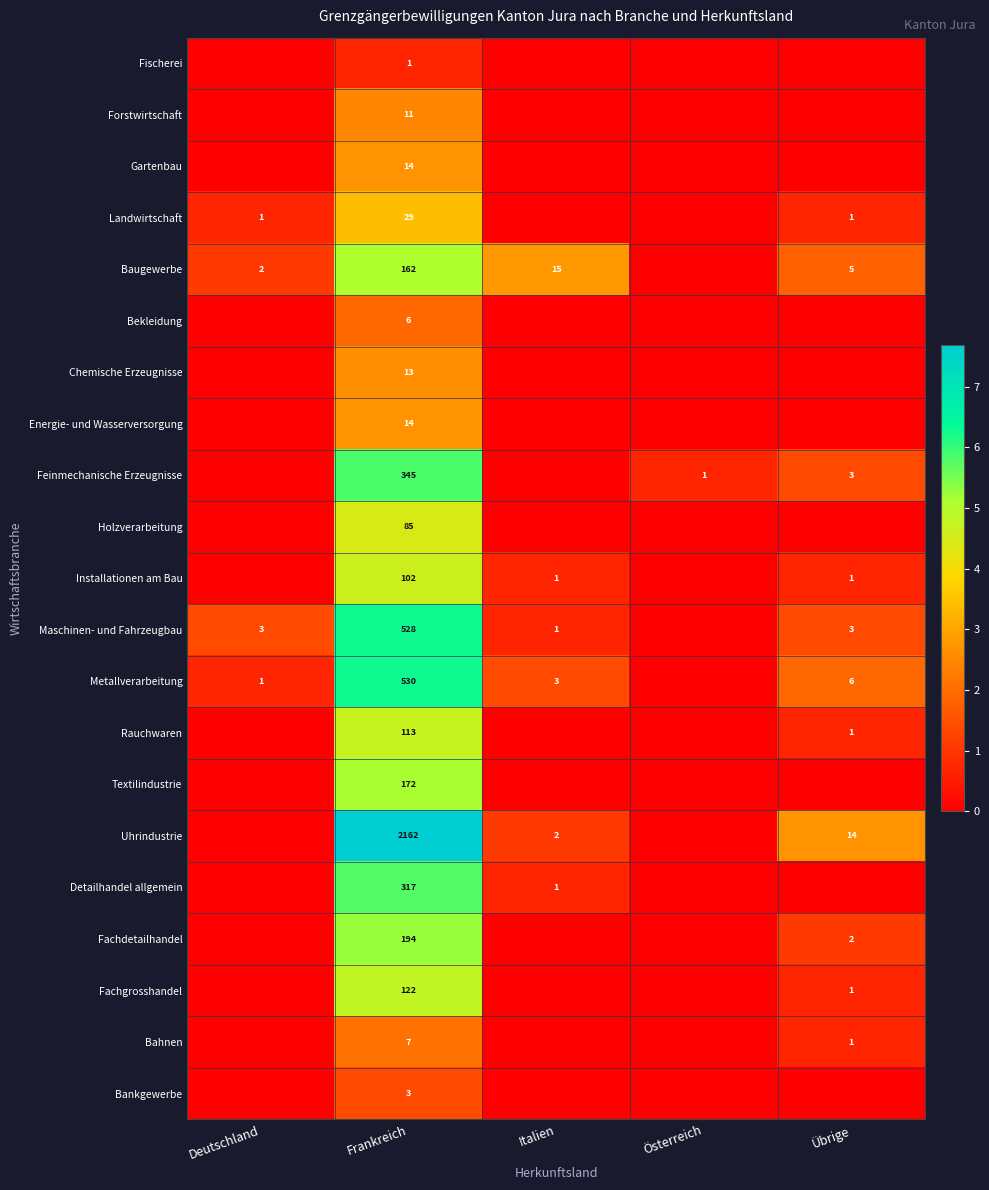

What is the spread (max minus min) of values at Frankreich?

2161